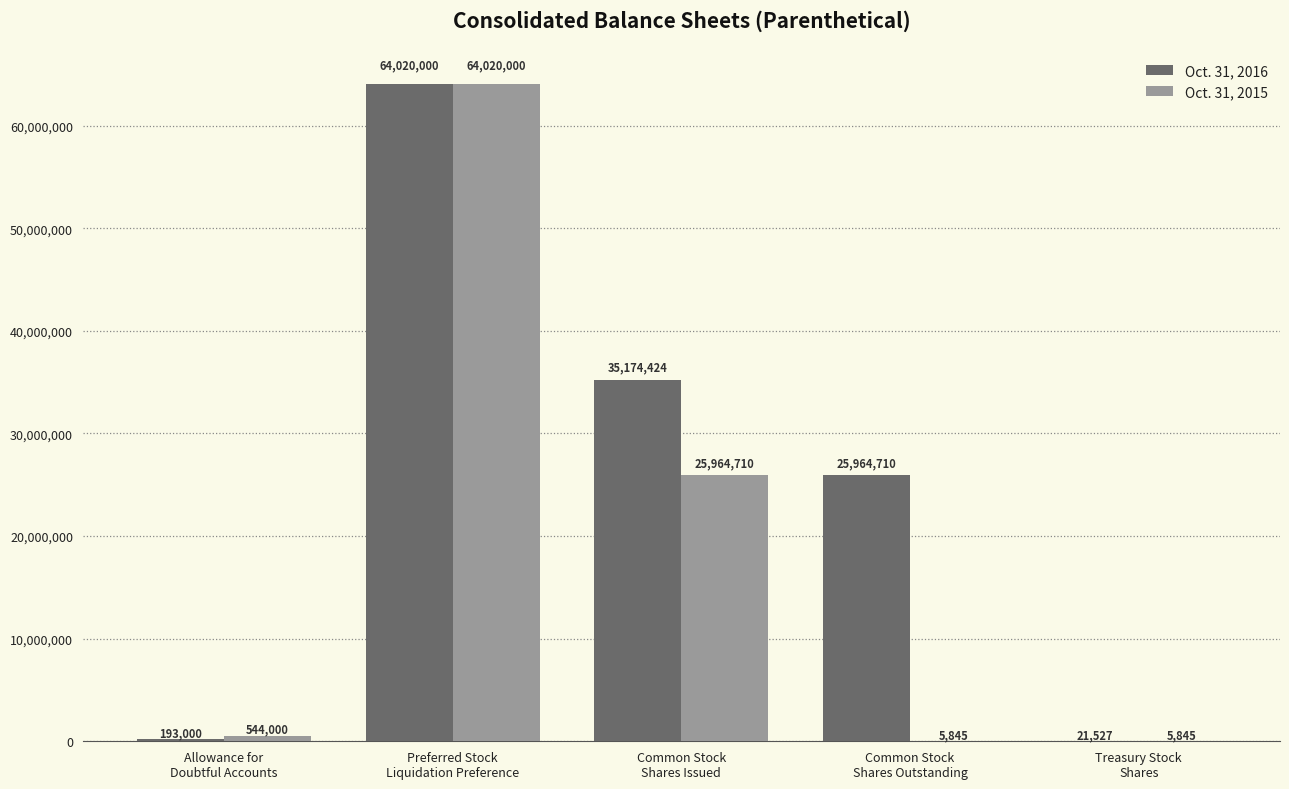

Are the bars grouped side by side (vs. stacked)?

Yes